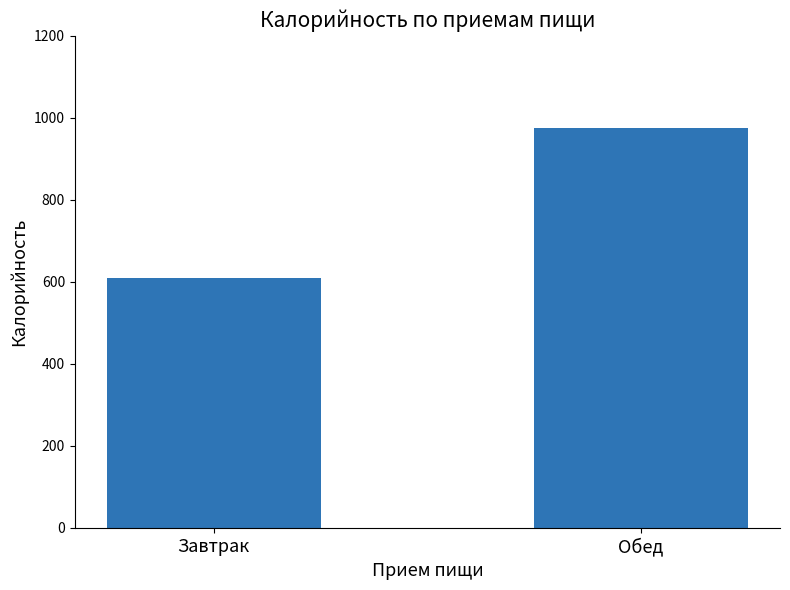

What is the sum of the values at Обед and Завтрак?

1584.7